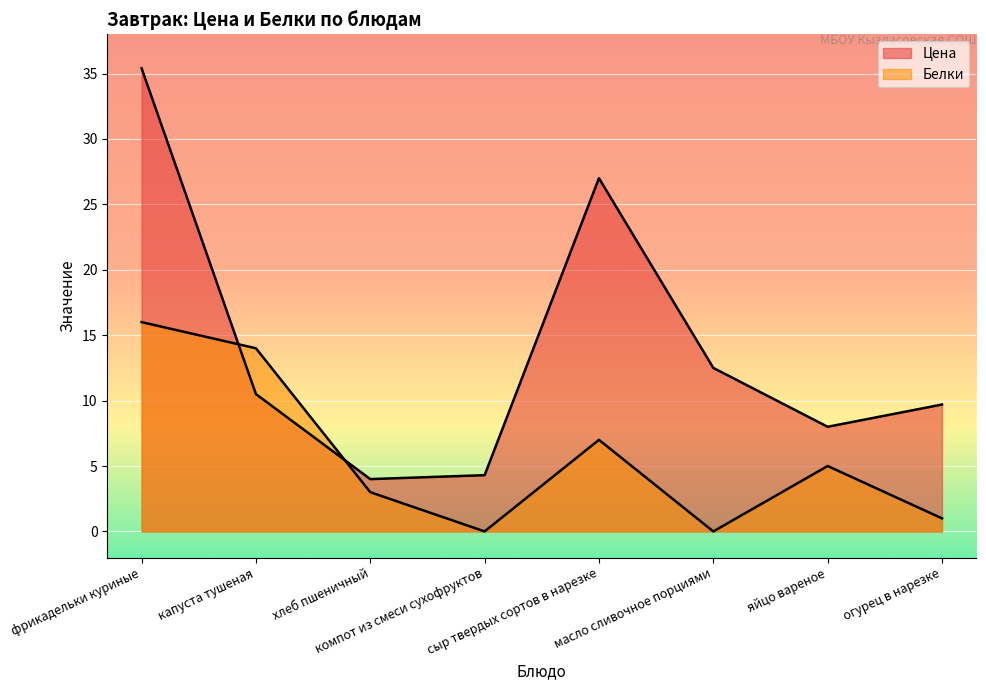

True or false: Белки has more than 1 points higher than both neighbors.

True